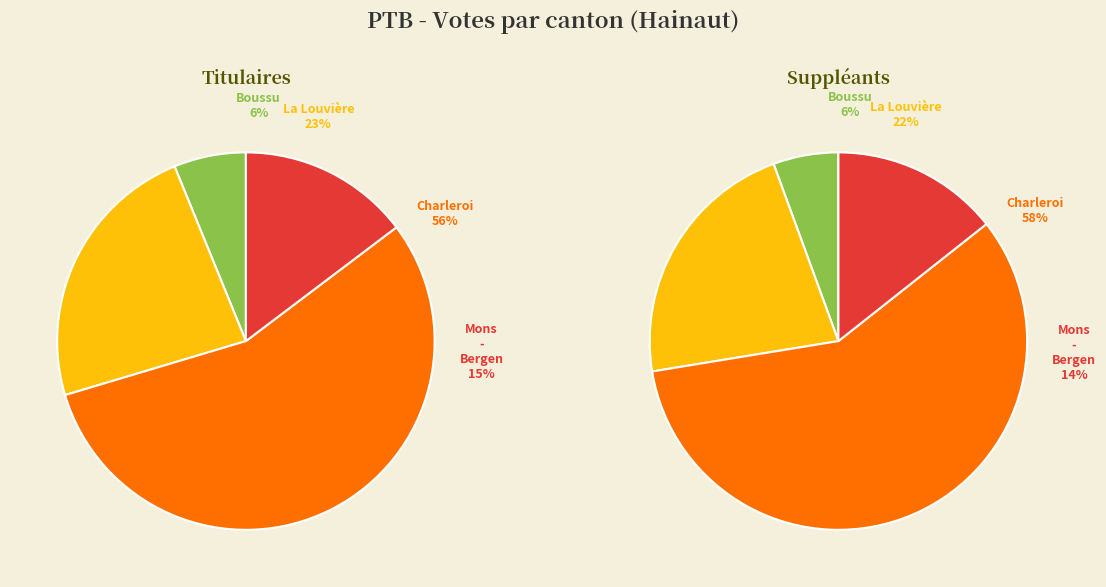

Is it true that Boussu is 17% of the pie?

False